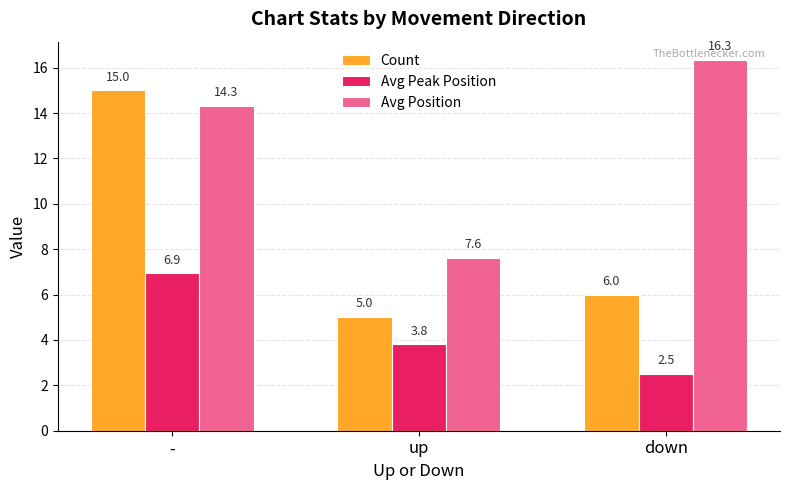

How many bars are there in total?

9